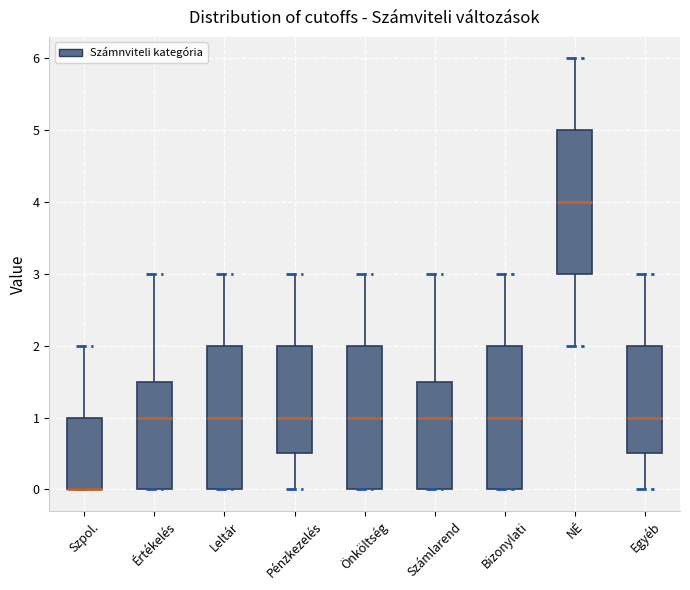

Reading left to right, transcribe this box plot: for each box, give where its median line is, the range the box spans, and where its two whiskers end, as read against the y-axis. The values are not printed on the chart, so give them approximately, as read against the axis.

Szpol.: median 0.0 (drawn on the box's lower edge), box 0.0 to 1.0, whiskers 0.0 to 2.0
Értékelés: median 1.0, box 0.0 to 1.5, whiskers 0.0 to 3.0
Leltár: median 1.0, box 0.0 to 2.0, whiskers 0.0 to 3.0
Pénzkezelés: median 1.0, box 0.5 to 2.0, whiskers 0.0 to 3.0
Önköltség: median 1.0, box 0.0 to 2.0, whiskers 0.0 to 3.0
Számlarend: median 1.0, box 0.0 to 1.5, whiskers 0.0 to 3.0
Bizonylati: median 1.0, box 0.0 to 2.0, whiskers 0.0 to 3.0
NÉ: median 4.0, box 3.0 to 5.0, whiskers 2.0 to 6.0
Egyéb: median 1.0, box 0.5 to 2.0, whiskers 0.0 to 3.0